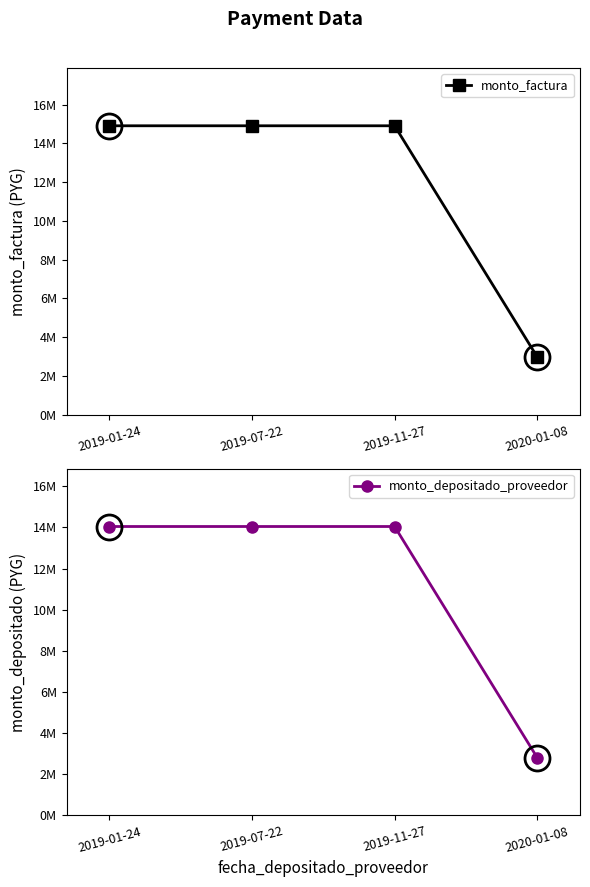

How many values in the monto_depositado_proveedor series are below 14042742?

1